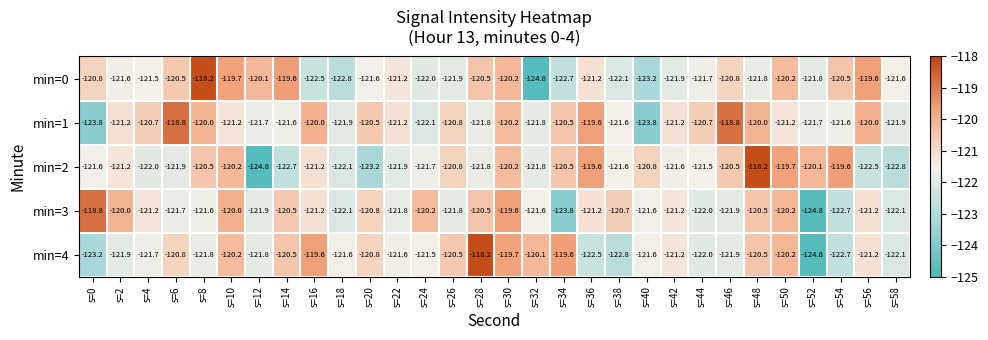

What is the total value across all series at s=44?

-607.9